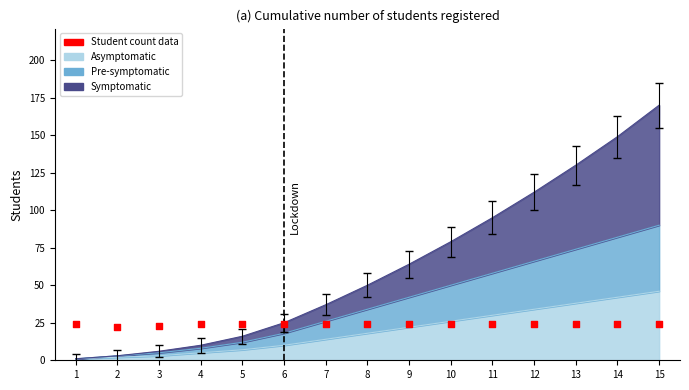

Between 14 and 12, which is larger?

14